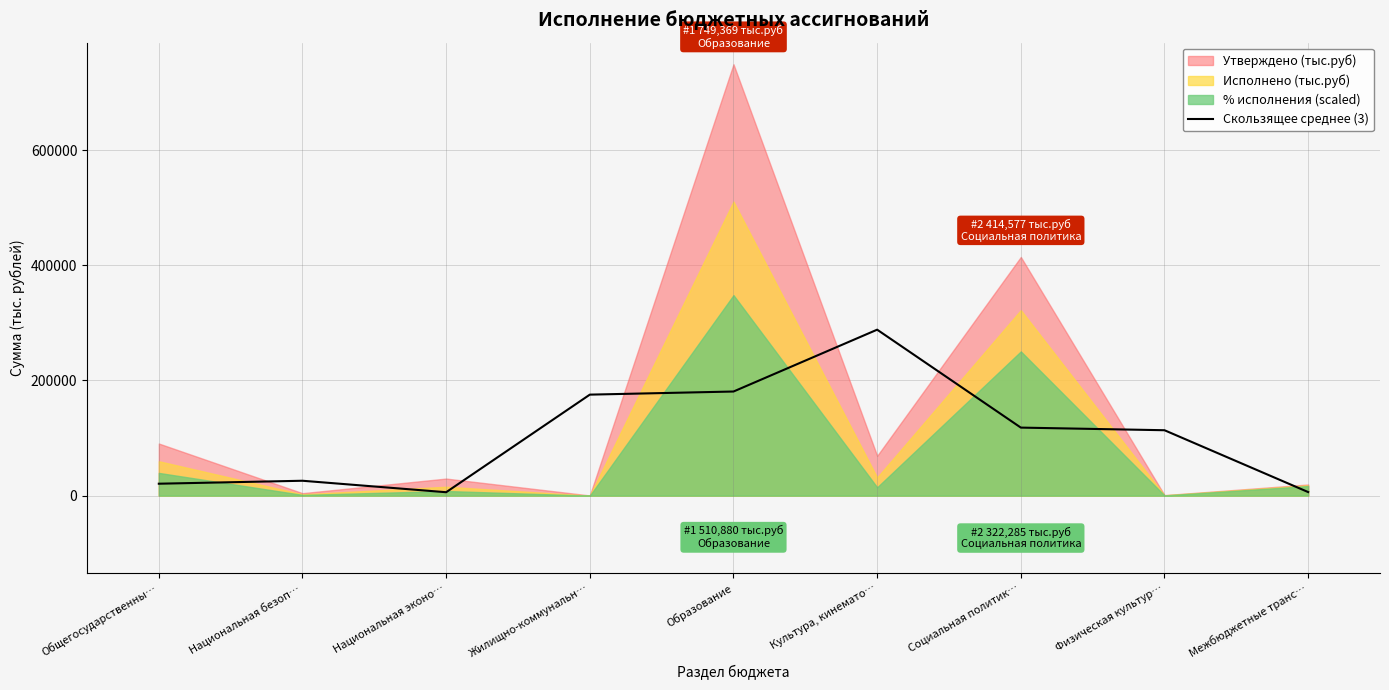

The value of Скользящее среднее (3) at Общегосударственны… is 20695.3. True or false?

True